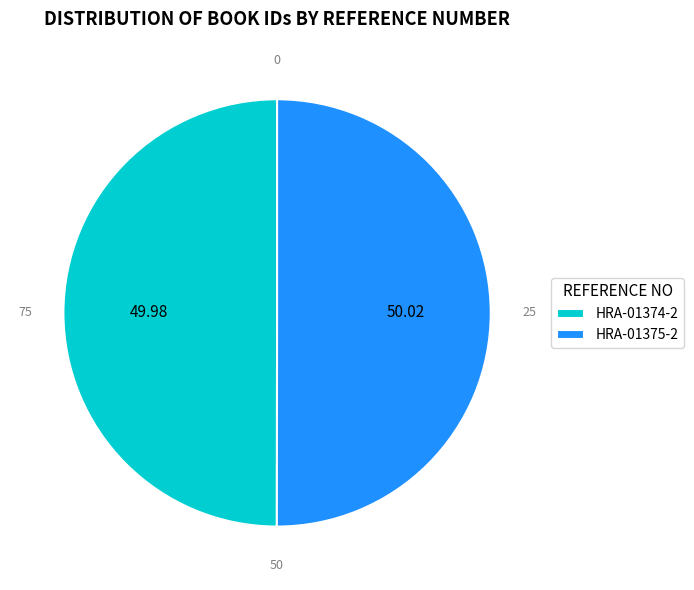

Combined, do HRA-01375-2 and HRA-01374-2 account for over 50%?

Yes